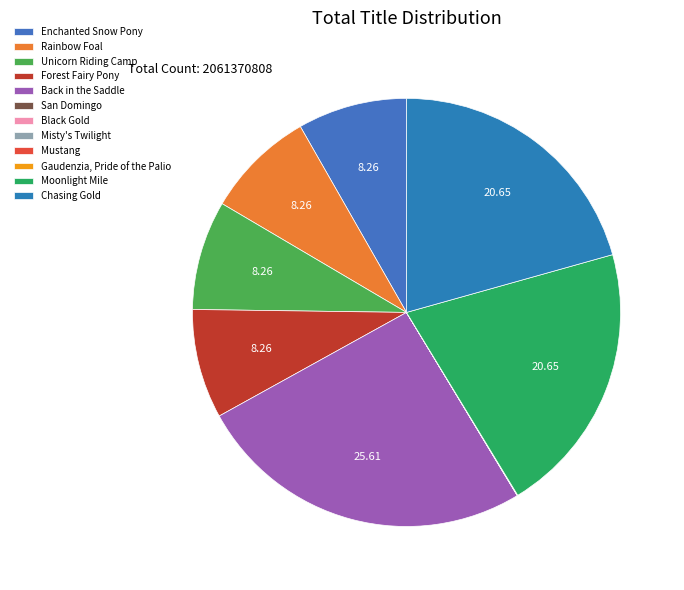

Combined, do San Domingo and Moonlight Mile account for over 50%?

No